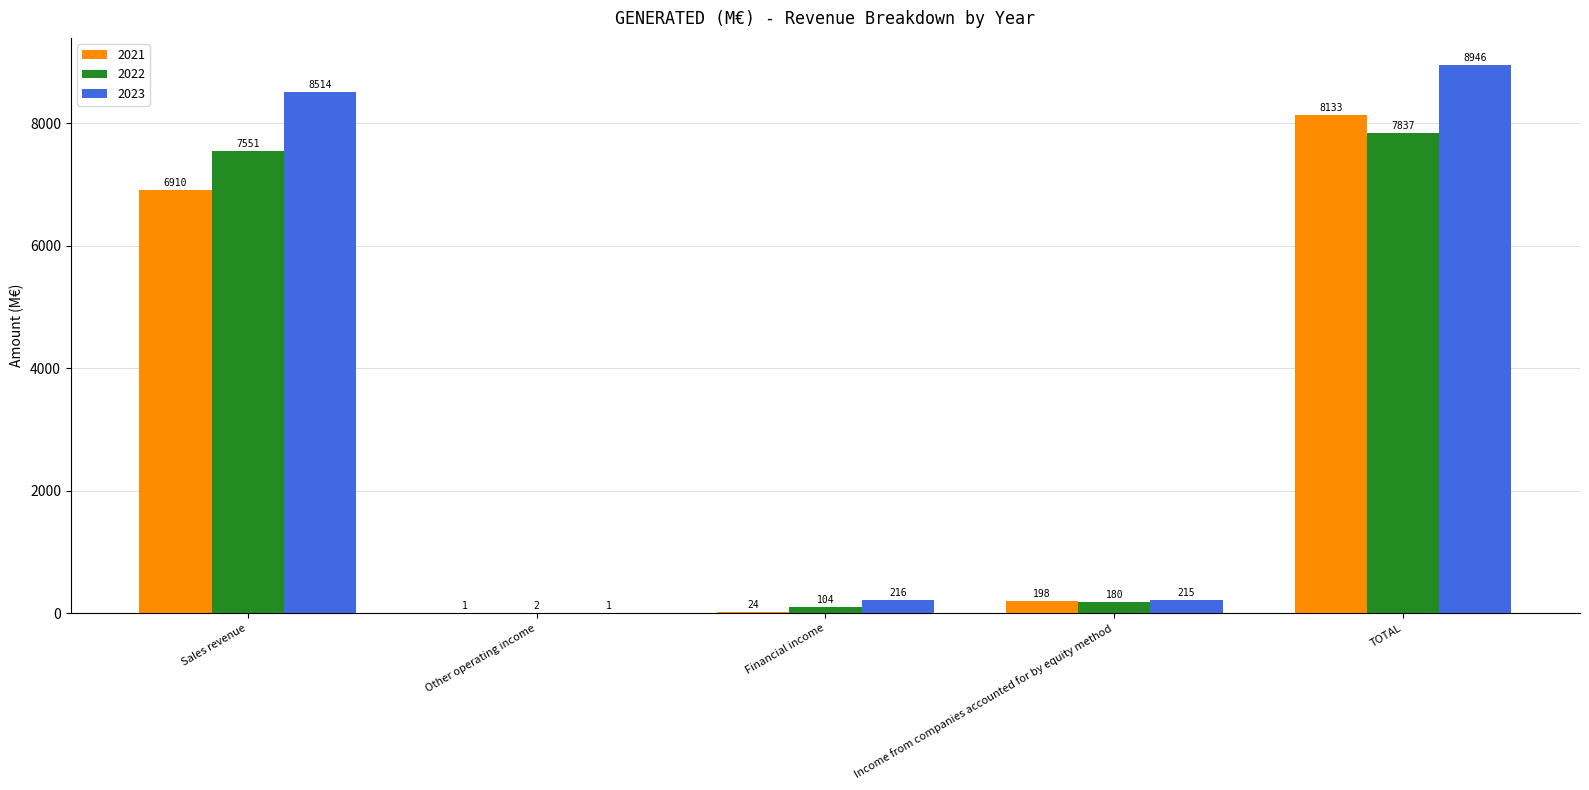

How many groups of bars are there?

5